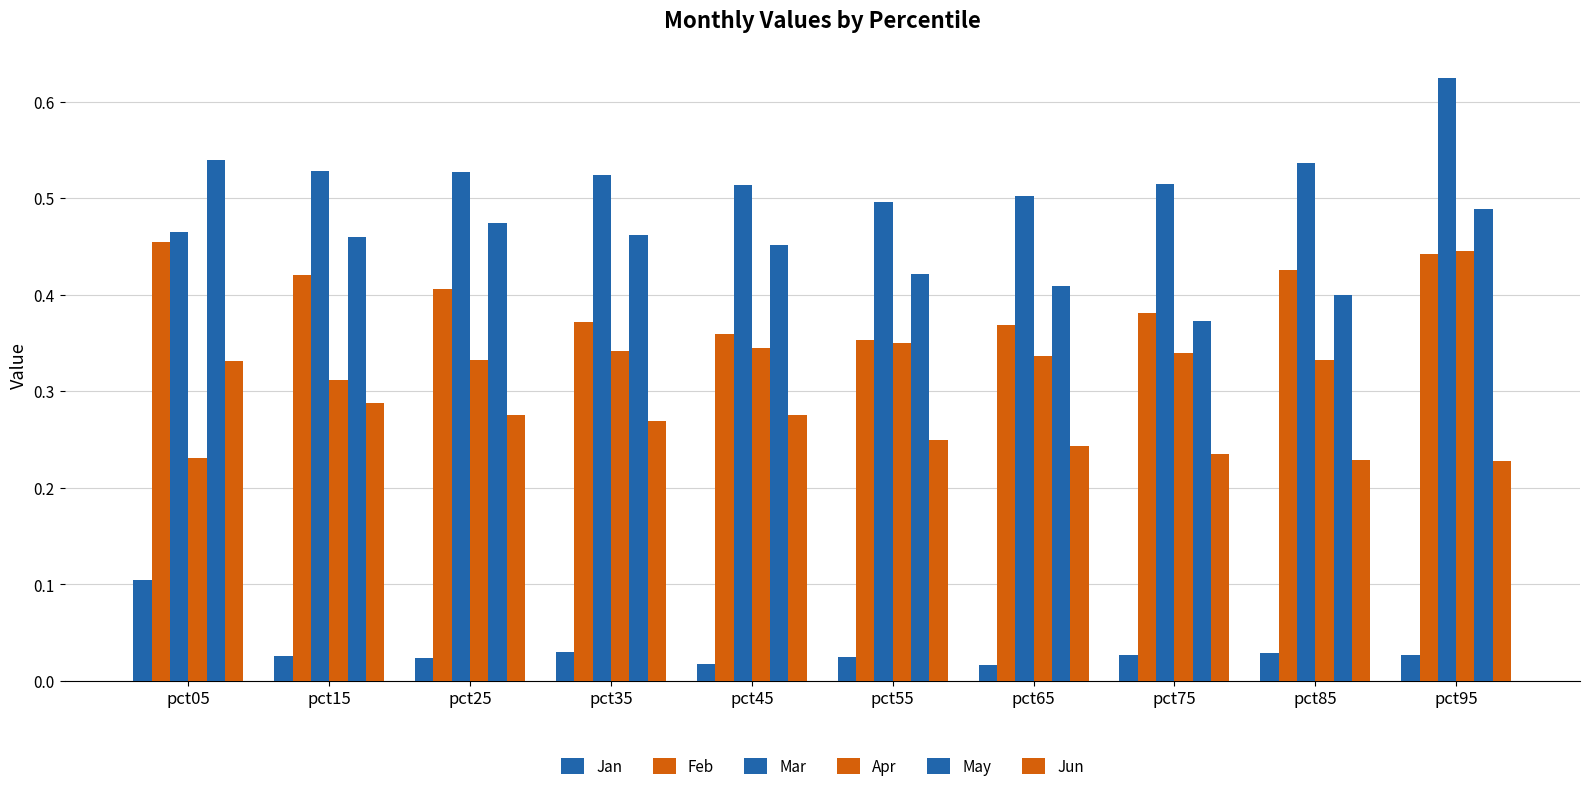

Reading left to right, list all the values displayed in this chart.

Jan: 0.1	0.0	0.0	0.0	0.0	0.0	0.0	0.0	0.0	0.0
Feb: 0.5	0.4	0.4	0.4	0.4	0.4	0.4	0.4	0.4	0.4
Mar: 0.5	0.5	0.5	0.5	0.5	0.5	0.5	0.5	0.5	0.6
Apr: 0.2	0.3	0.3	0.3	0.3	0.4	0.3	0.3	0.3	0.4
May: 0.5	0.5	0.5	0.5	0.5	0.4	0.4	0.4	0.4	0.5
Jun: 0.3	0.3	0.3	0.3	0.3	0.2	0.2	0.2	0.2	0.2